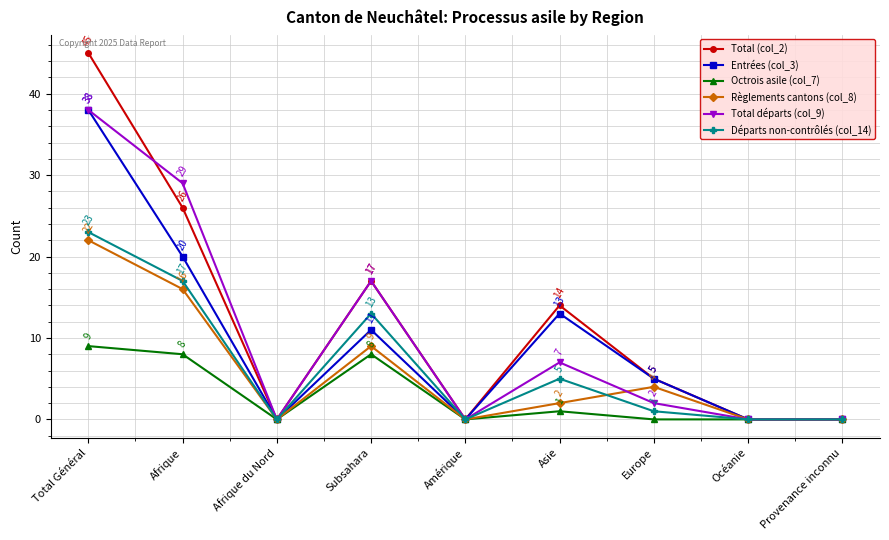

Reading right to left, transcribe all the data shown in this chart.

Total (col_2): Provenance inconnu=0	Océanie=0	Europe=5	Asie=14	Amérique=0	Subsahara=17	Afrique du Nord=0	Afrique=26	Total Général=45
Entrées (col_3): Provenance inconnu=0	Océanie=0	Europe=5	Asie=13	Amérique=0	Subsahara=11	Afrique du Nord=0	Afrique=20	Total Général=38
Octrois asile (col_7): Provenance inconnu=0	Océanie=0	Europe=0	Asie=1	Amérique=0	Subsahara=8	Afrique du Nord=0	Afrique=8	Total Général=9
Règlements cantons (col_8): Provenance inconnu=0	Océanie=0	Europe=4	Asie=2	Amérique=0	Subsahara=9	Afrique du Nord=0	Afrique=16	Total Général=22
Total départs (col_9): Provenance inconnu=0	Océanie=0	Europe=2	Asie=7	Amérique=0	Subsahara=17	Afrique du Nord=0	Afrique=29	Total Général=38
Départs non-contrôlés (col_14): Provenance inconnu=0	Océanie=0	Europe=1	Asie=5	Amérique=0	Subsahara=13	Afrique du Nord=0	Afrique=17	Total Général=23